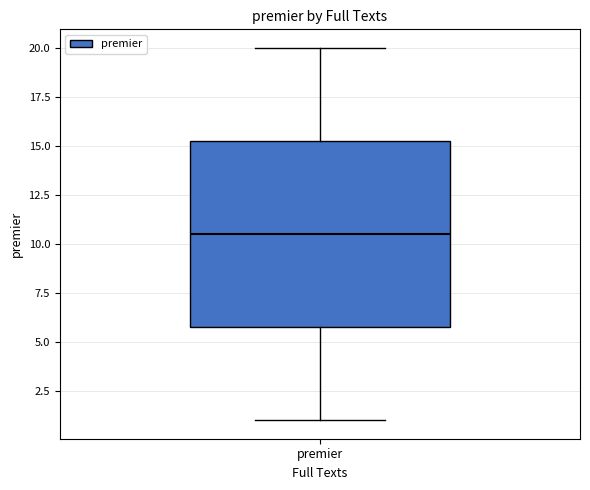

Where does the median line of the box for premier sit on the y-axis? The values are not printed on the chart, so give them approximately, as read against the axis.

10.5